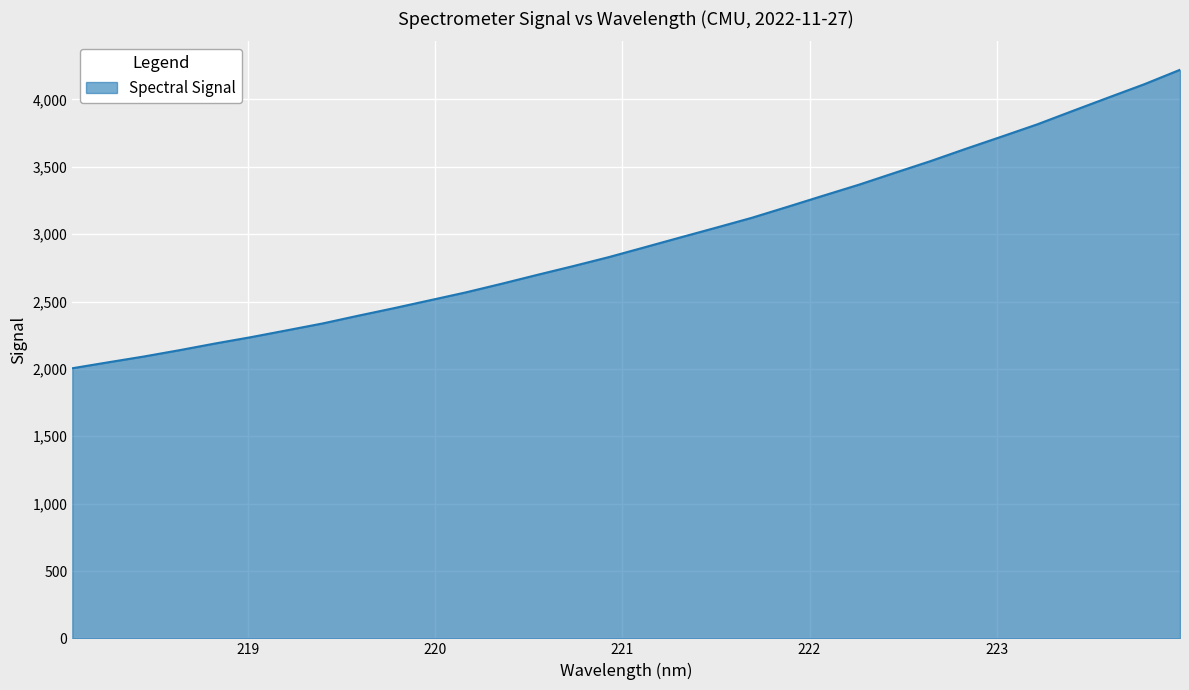

What is the minimum value shown in the chart?

2005.0